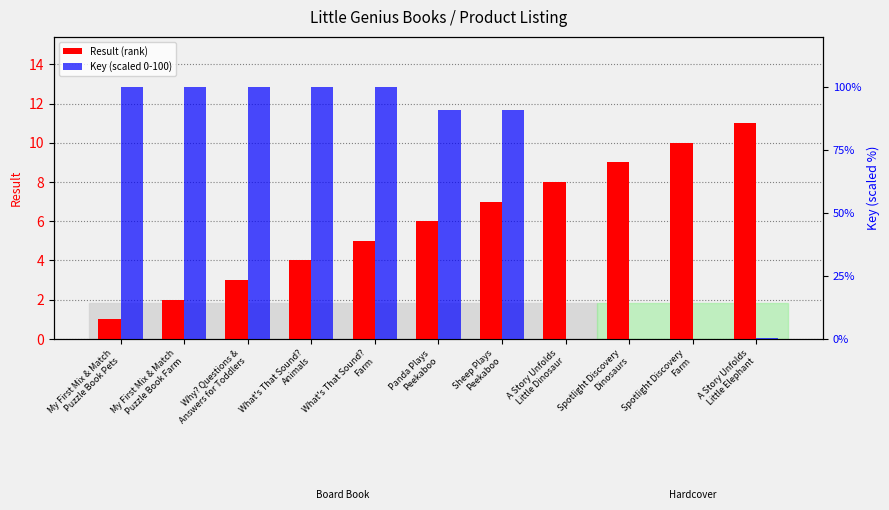

What is the total value across all series at What's That Sound?
Animals?

103.9